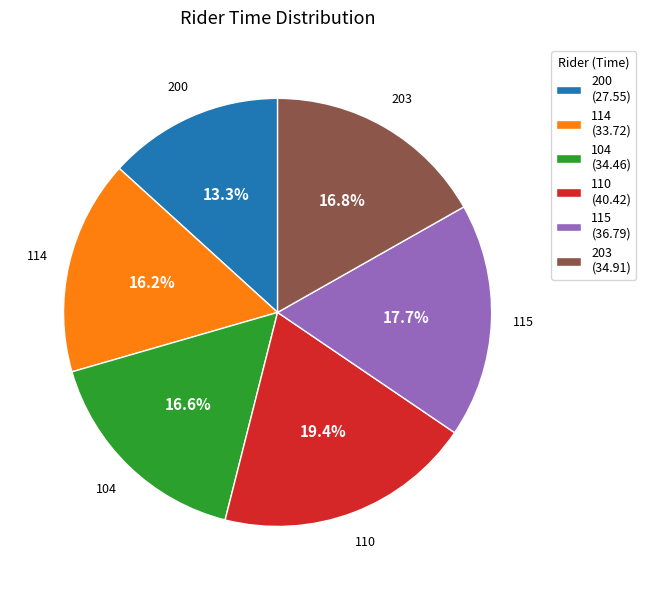

How much of the chart is everything except 115 (36.79)?

82.3%